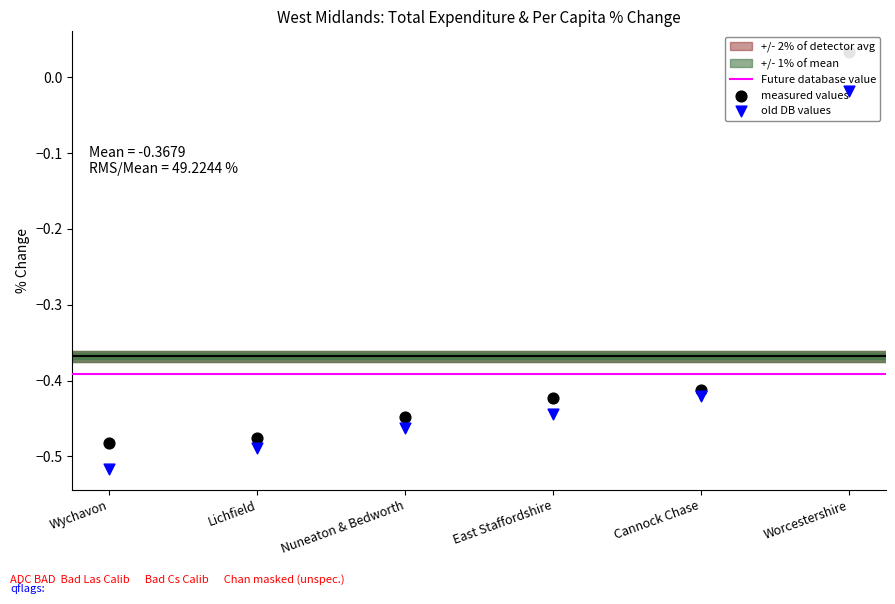

Is the value of Total expenditure % change at Wychavon greater than the value of % change per capita at Cannock Chase?

No